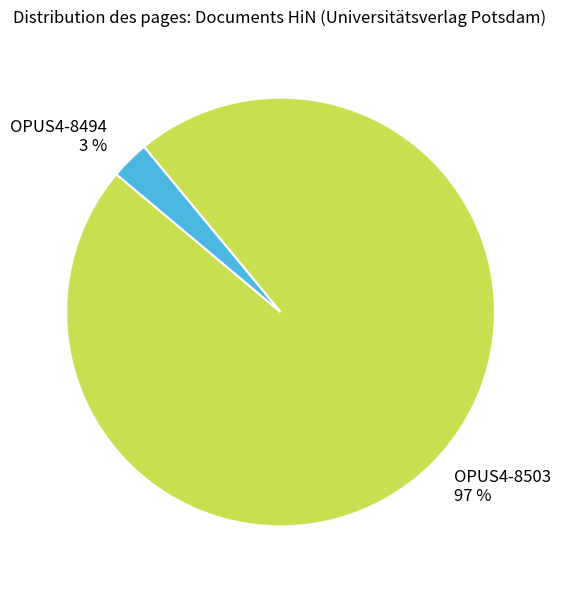

Count the number of slices in the pie.

2